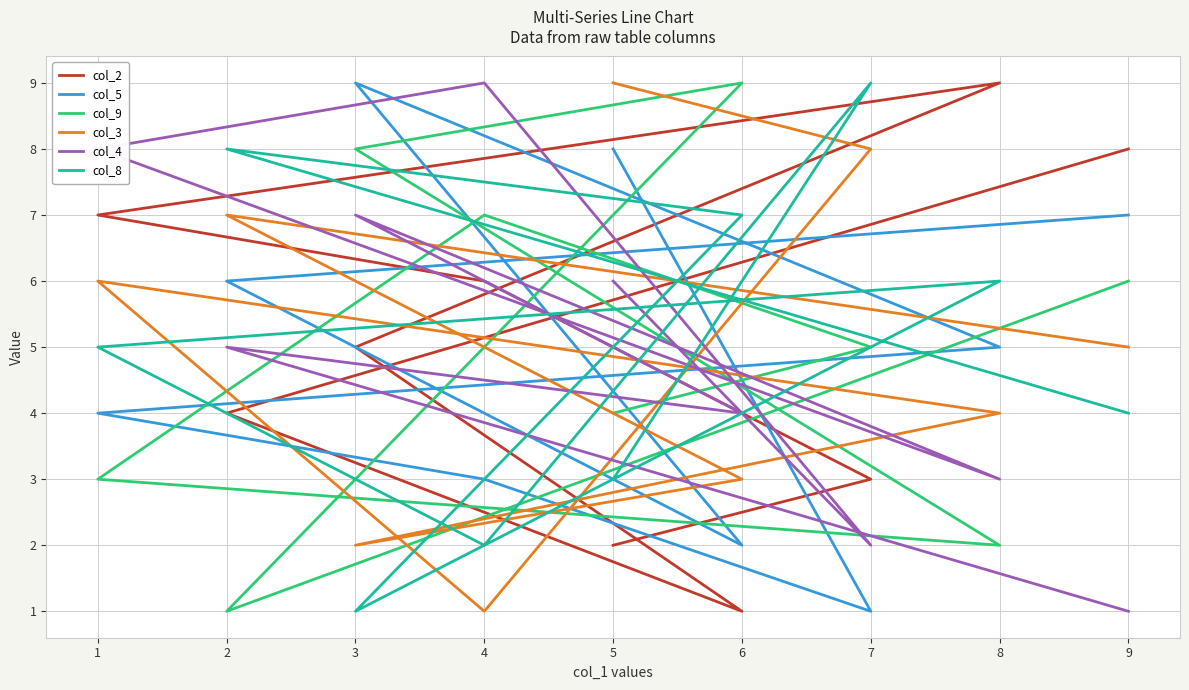

What is the average value of the col_2 series?

5